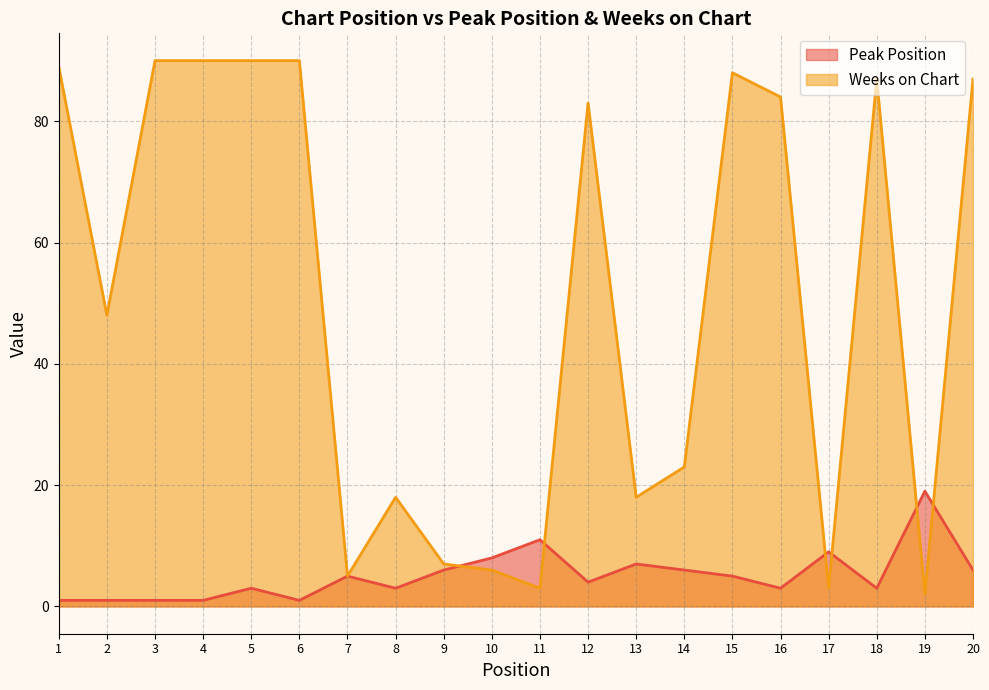

How many lines are shown in the chart?

2